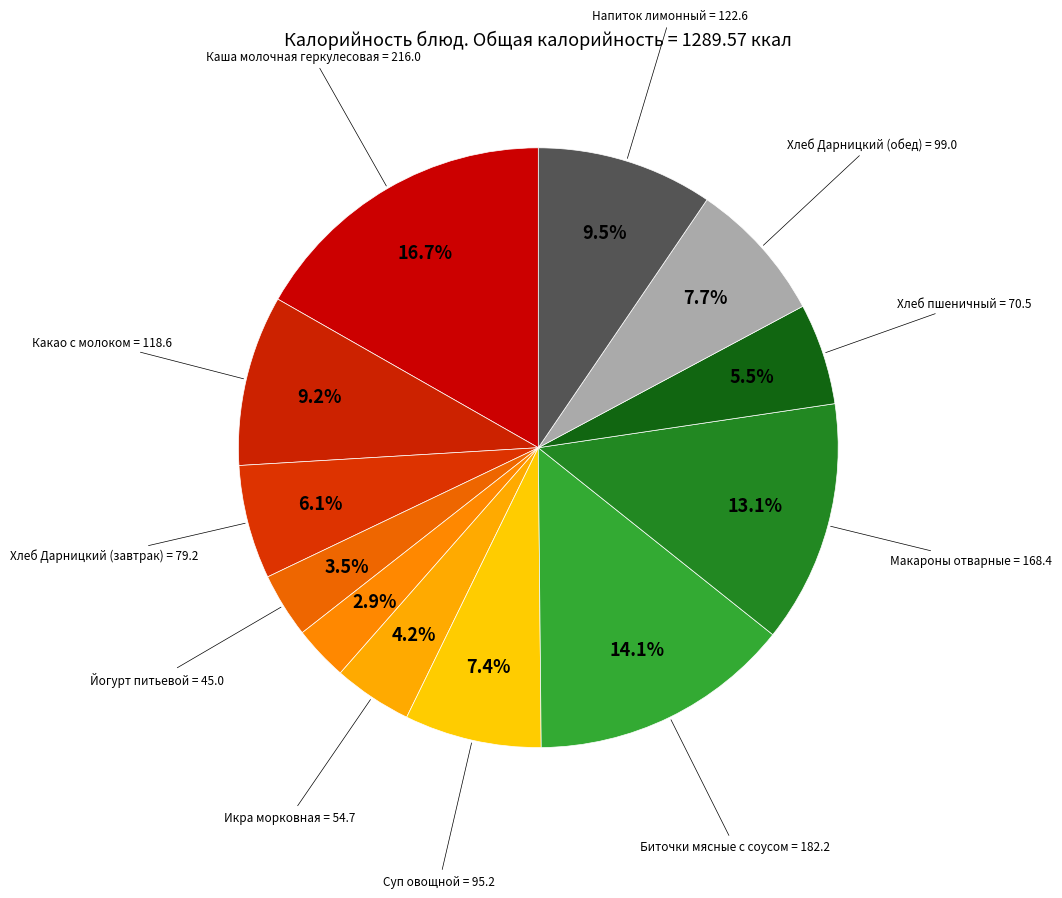

How many segments does this pie chart have?

12